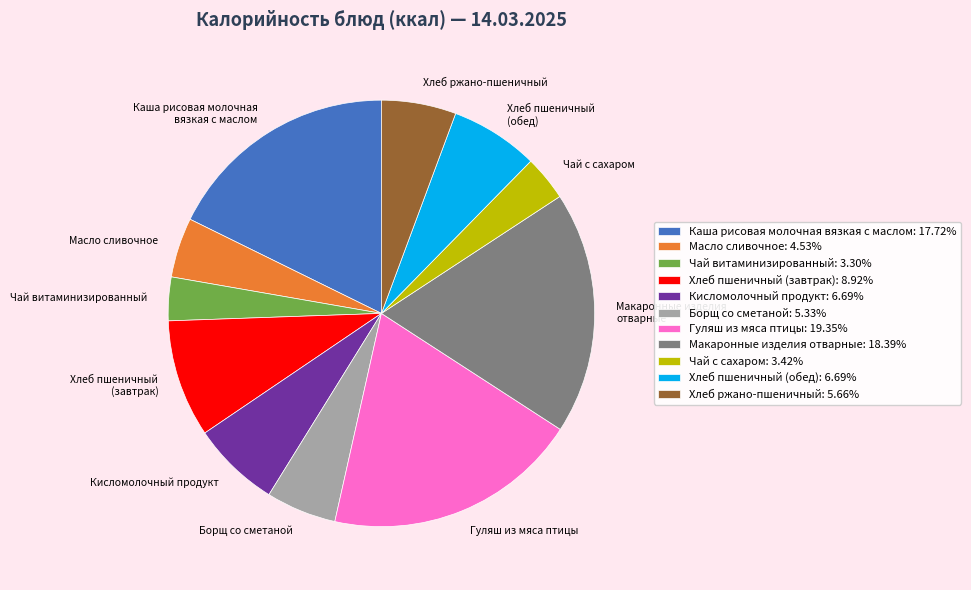

Approximately how many times larger is the value at Гуляш из мяса птицы: 19.35% compared to Хлеб пшеничный (обед): 6.69%?

2.9